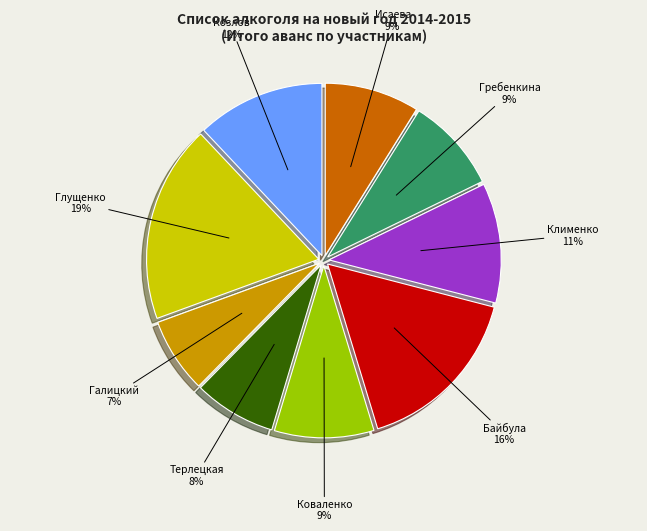

Does any single category account for the majority?

No